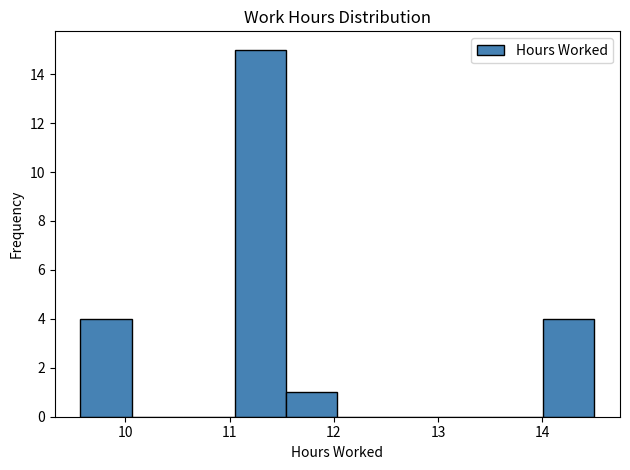

How tall is the bar that spans 9.6 to 10.1 on the x-axis? Neither the bar edges nor the heights are printed on the chart, so give them approximately, as read against the axes.

4